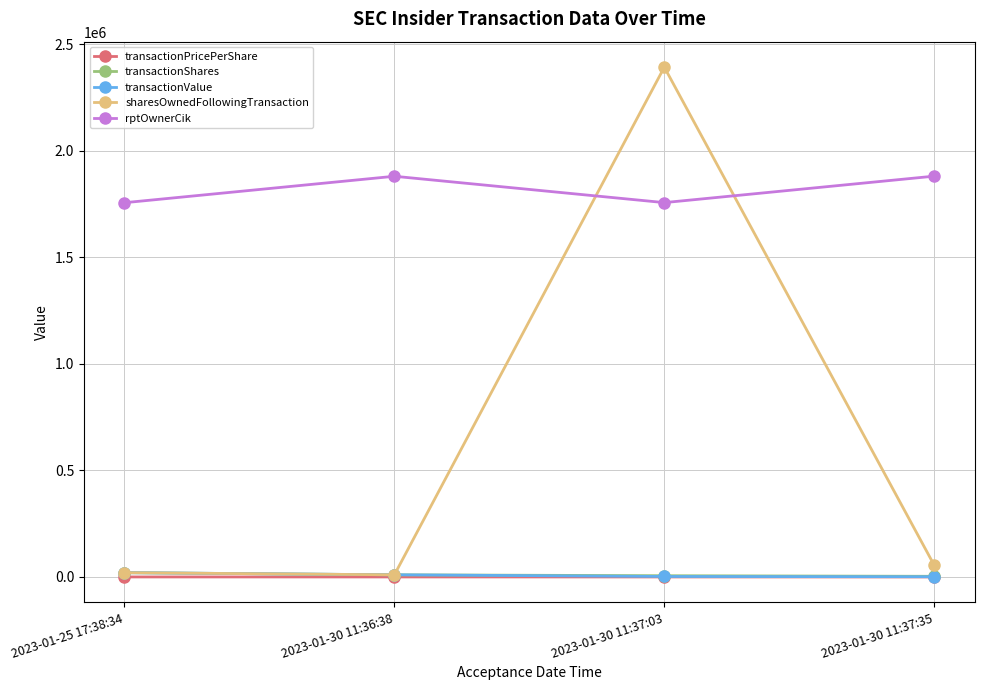

What are all the series names shown in the legend?

transactionPricePerShare, transactionShares, transactionValue, sharesOwnedFollowingTransaction, rptOwnerCik